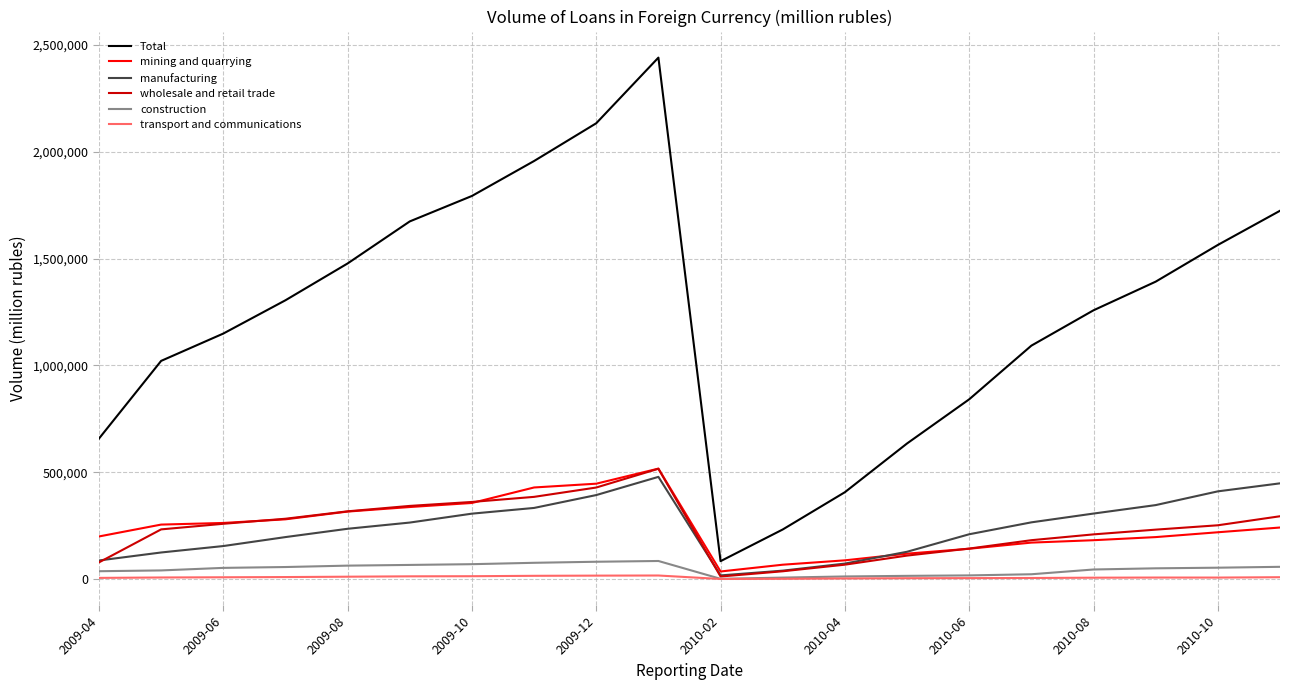

True or false: Total and transport and communications intersect in this chart.

False